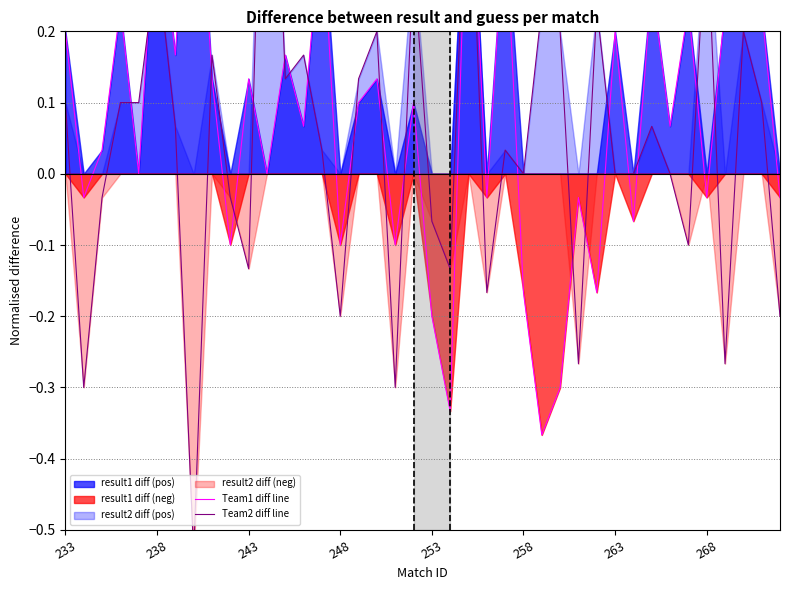

Rank the series by their average value, from highest to lowest.

Team1 diff line, Team2 diff line